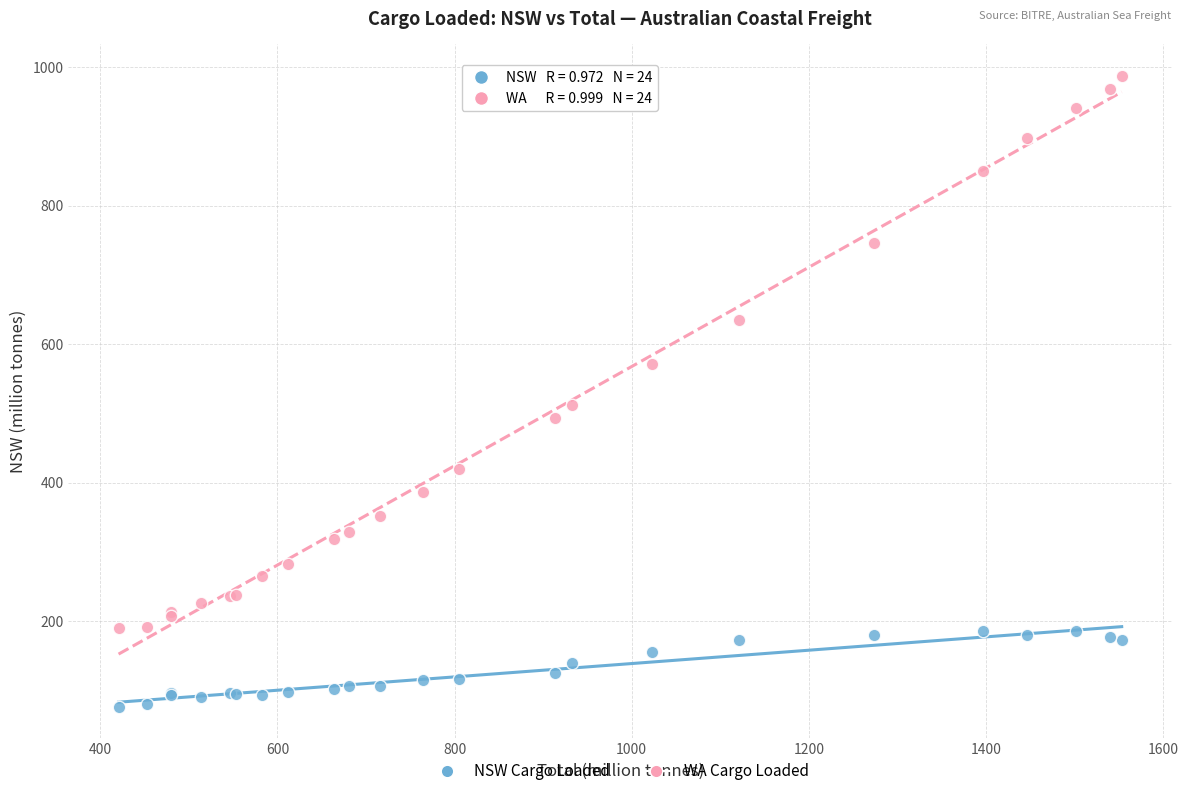

What are all the series names shown in the legend?

NSW Cargo Loaded, WA Cargo Loaded